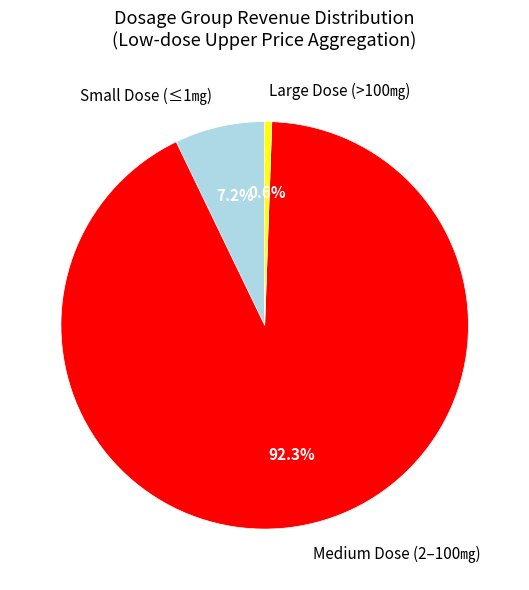

Which slice is the smallest?

Large Dose (>100㎎)